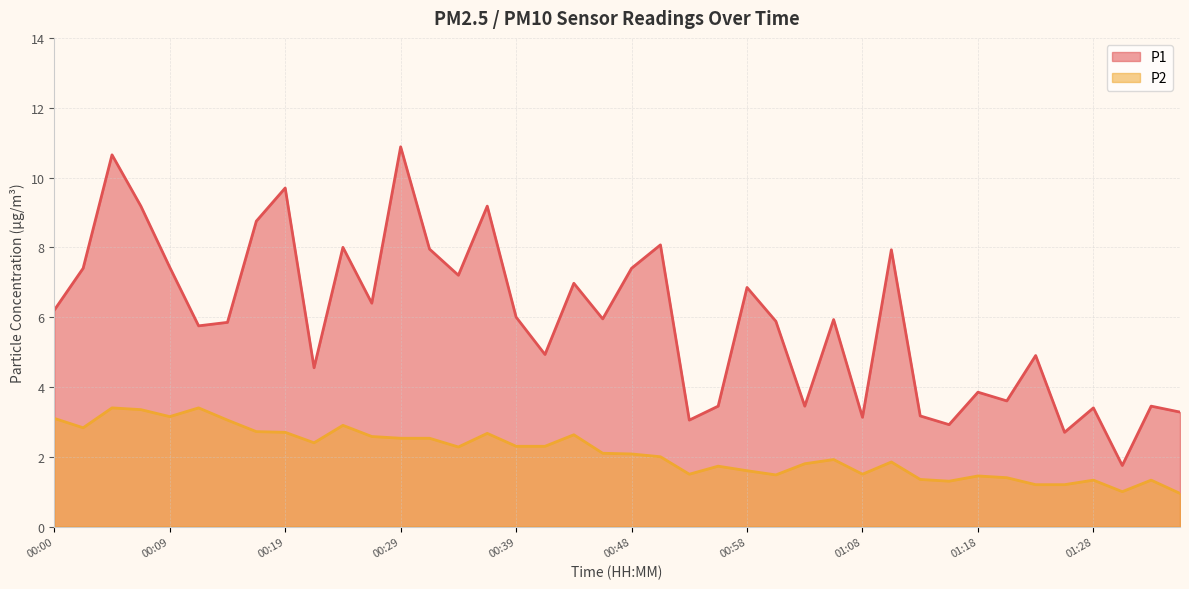

How many lines are shown in the chart?

2